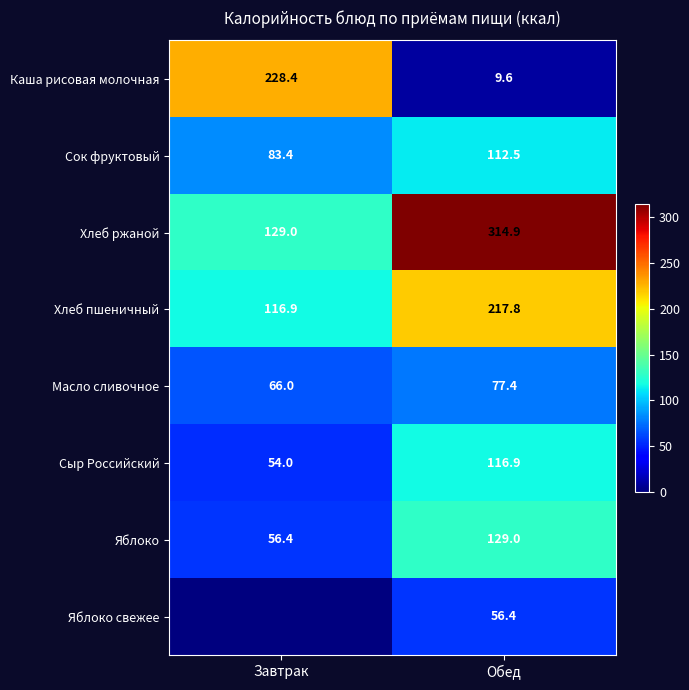

At which category does the chart reach its minimum across all series?

Завтрак